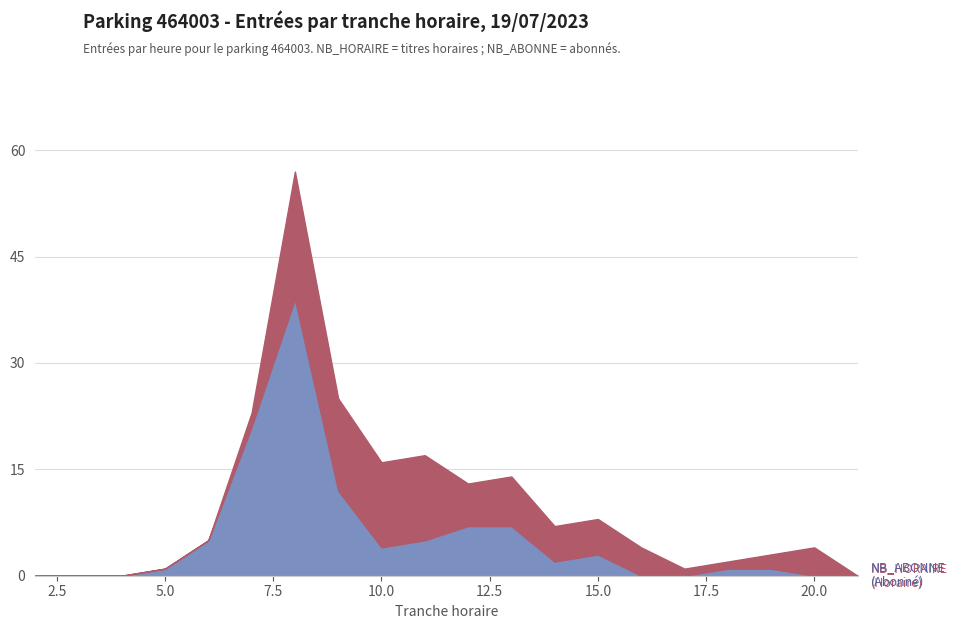

True or false: ENTREES (NB_HORAIRE) and ENTREES (NB_ABONNE) intersect in this chart.

True